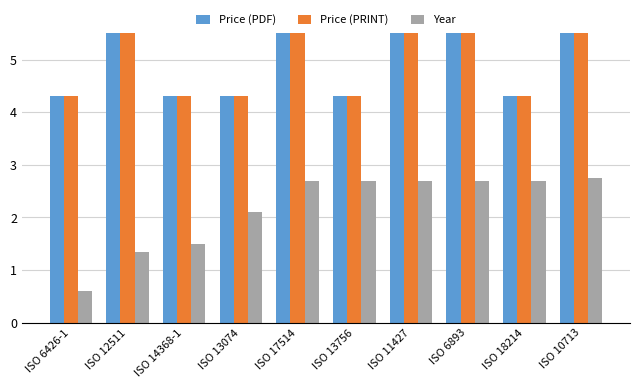

Which series has the largest total across all categories?

Price (PDF)